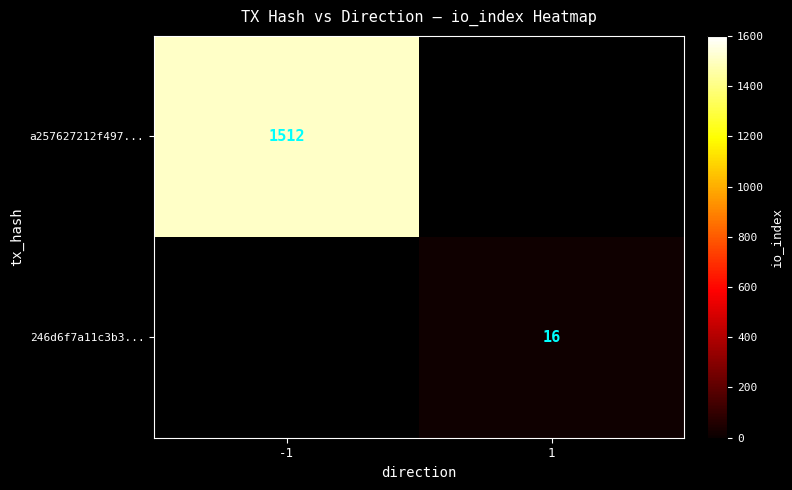

The a257627212f497... series shows 1512 at -1. True or false?

True